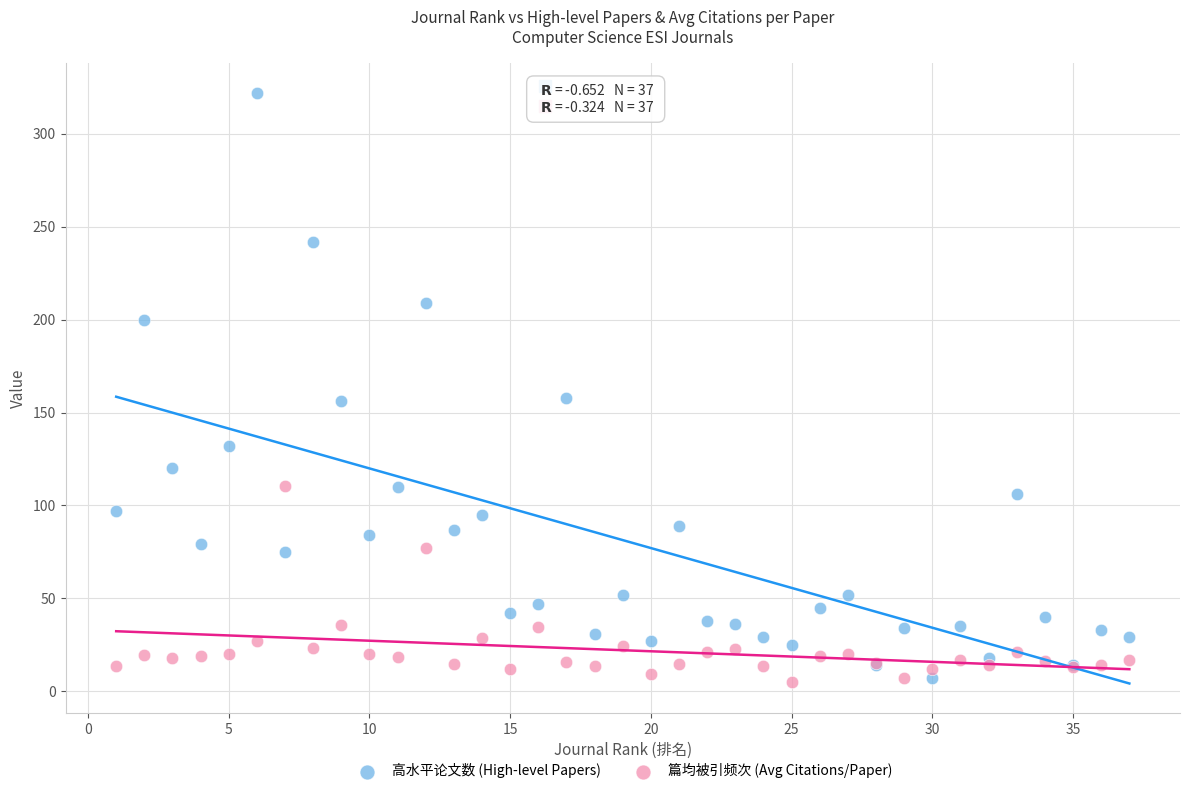

What are all the series names shown in the legend?

高水平论文数 (High-level Papers), 篇均被引频次 (Avg Citations/Paper)